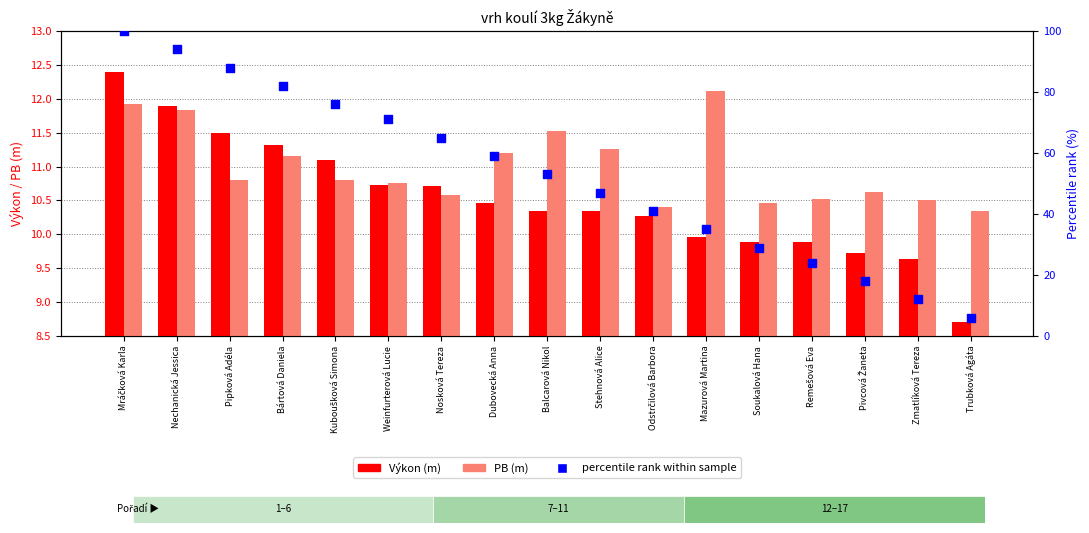

At which category is the sum across all series the highest?

Mráčková Karla